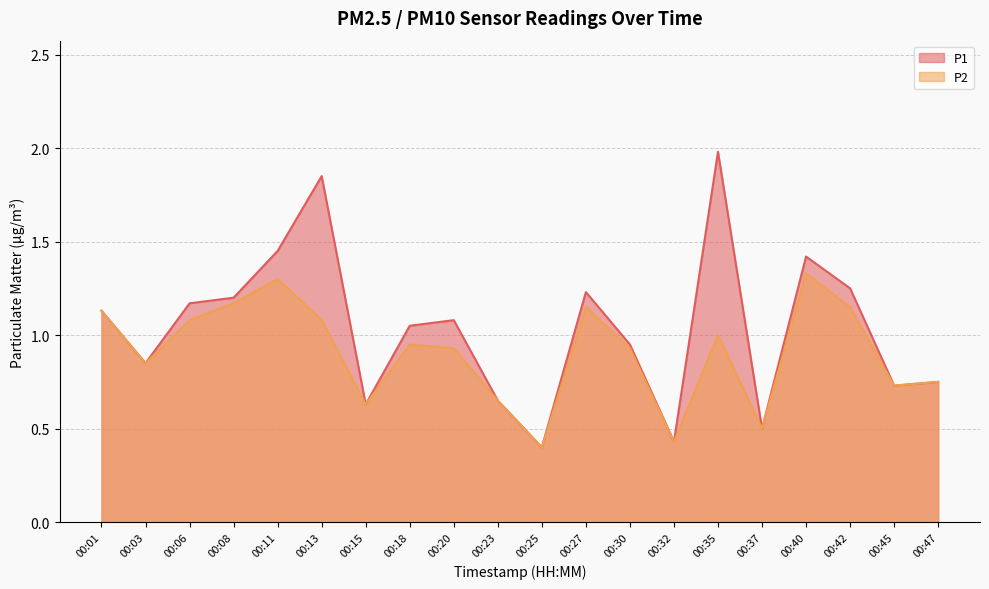

True or false: P2 has more than 2 interior local peaks.

True